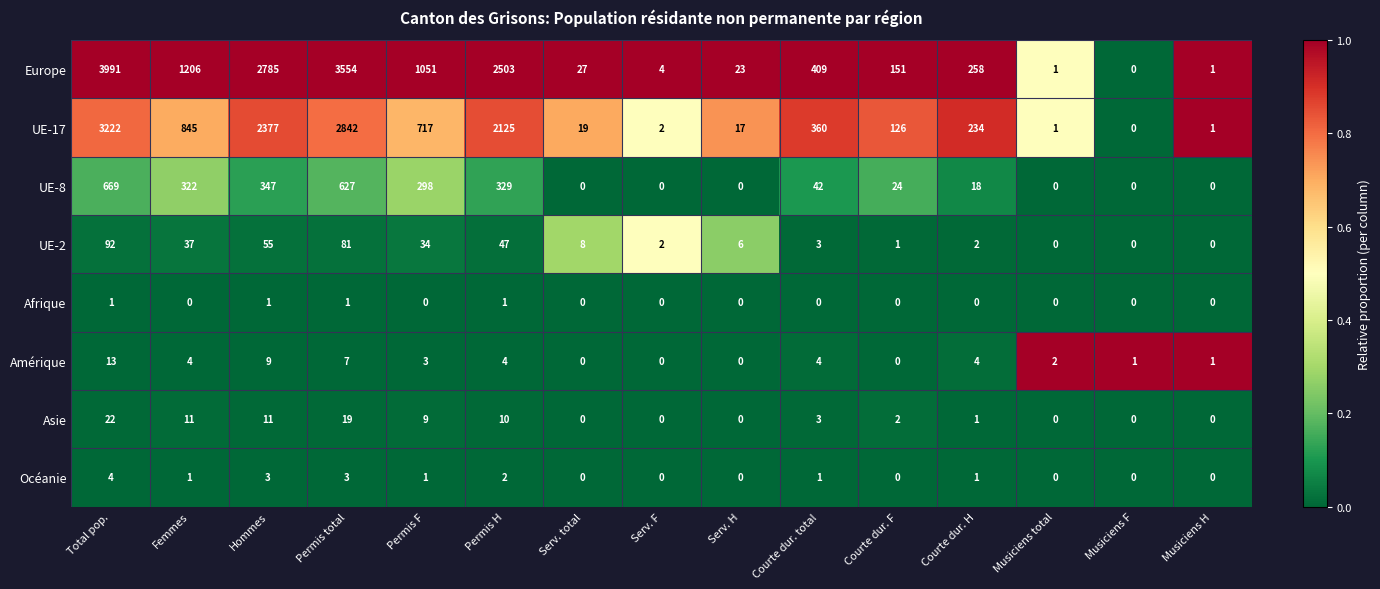

What is the difference between the highest and lowest values at Total pop.?

3990